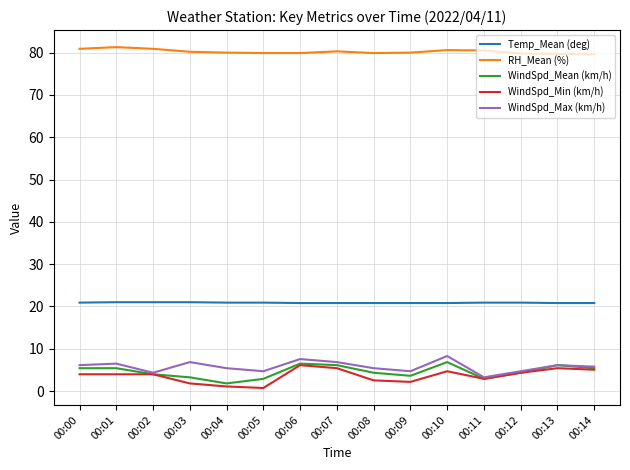

What is the sum of all Temp_Mean (deg) values?

313.1